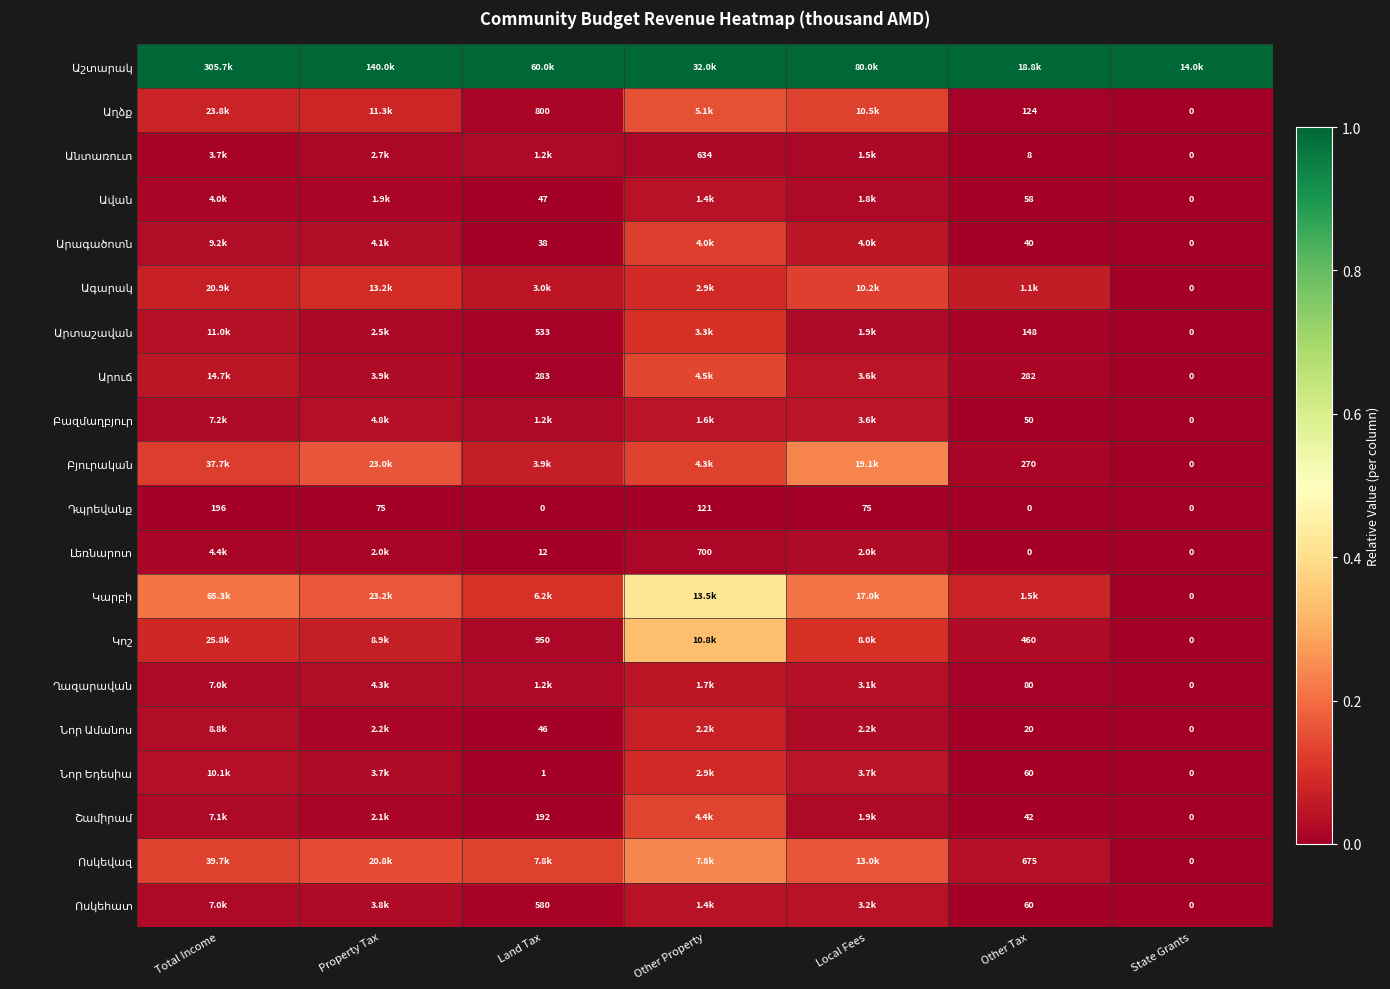

The Անտառուտ series shows 0.0 at Property Tax. True or false?

False